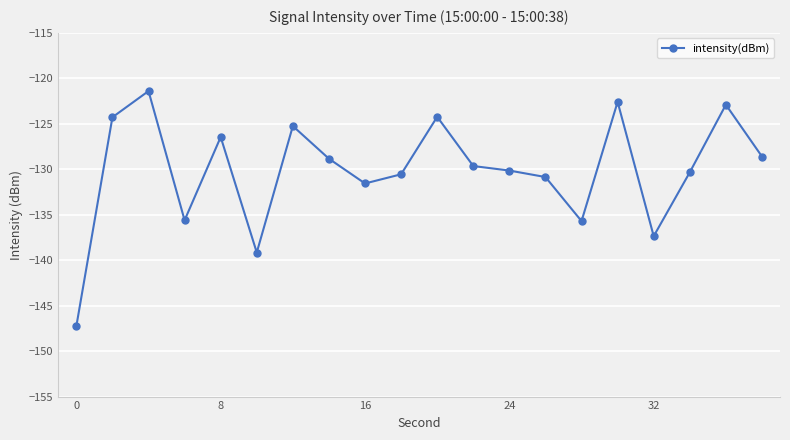

True or false: the data has more than 1 interior local peaks.

True